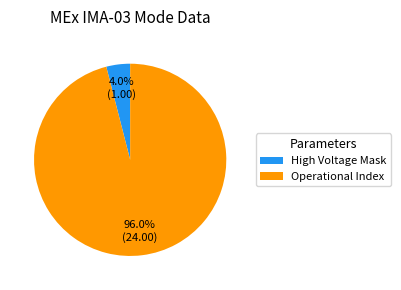

To the nearest percent, what is the difference between the largest and smallest slice percentages?

92%